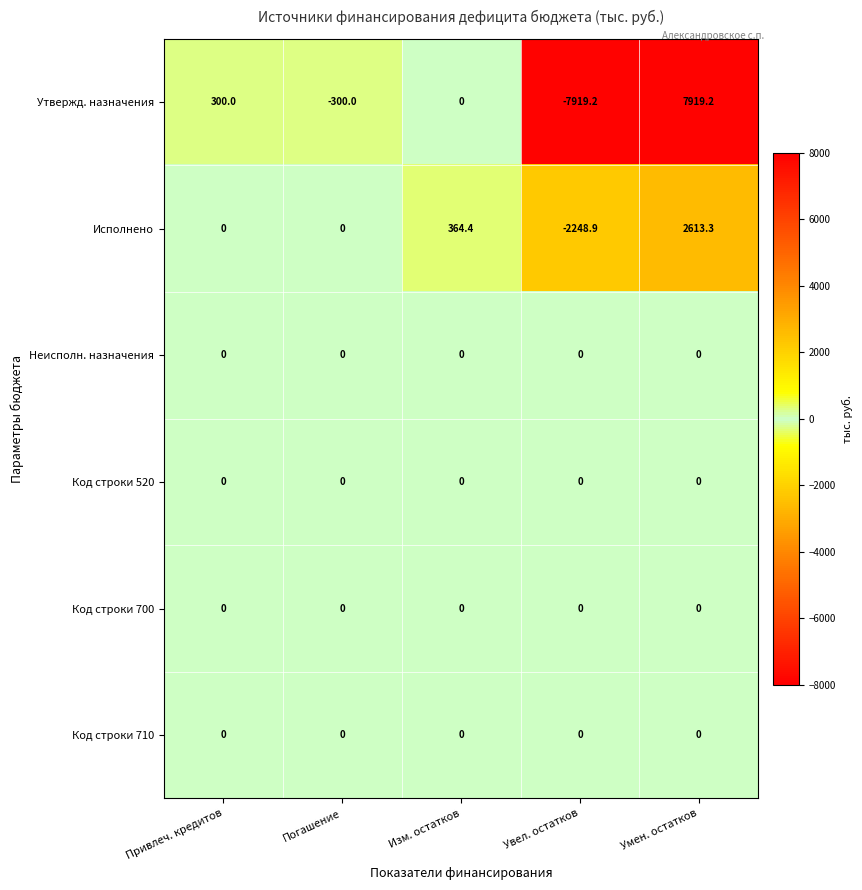

What is the difference between the maximum and second lowest values in the Утвержд. назначения series?

8219.2